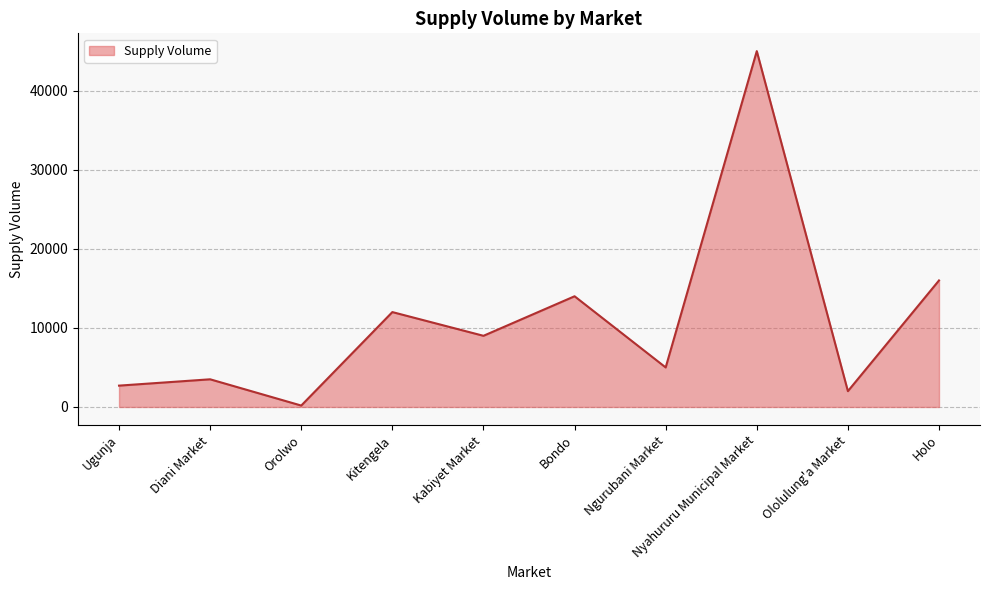

Which has a higher value, Ngurubani Market or Ololulung'a Market?

Ngurubani Market